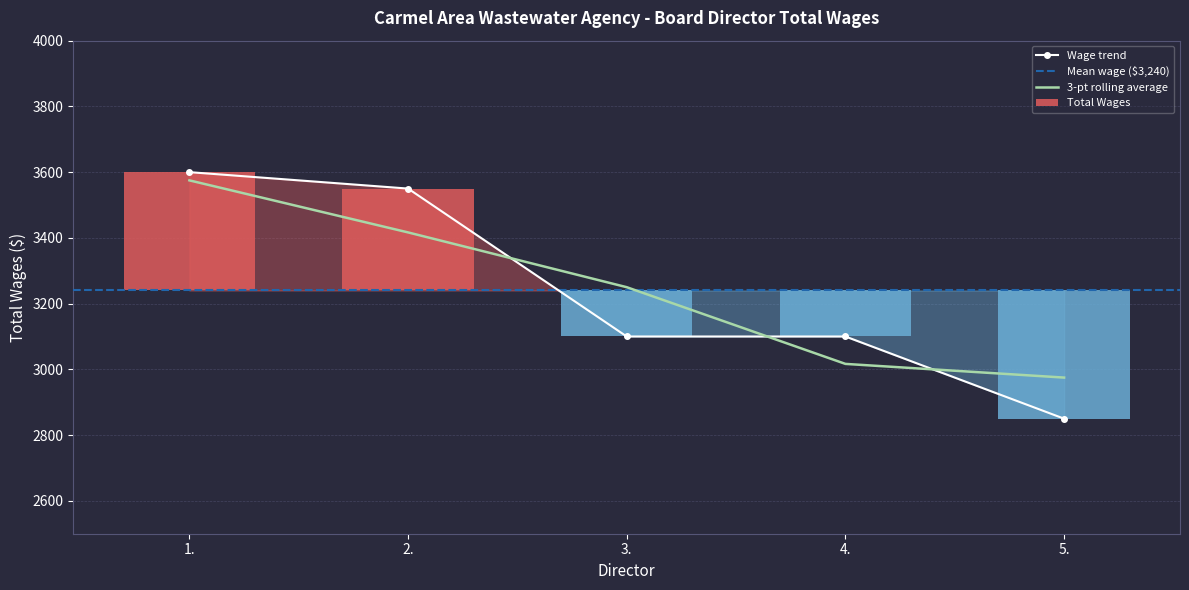

Reading right to left, list all the values displayed in this chart.

5.=2850	4.=3100	3.=3100	2.=3550	1.=3600